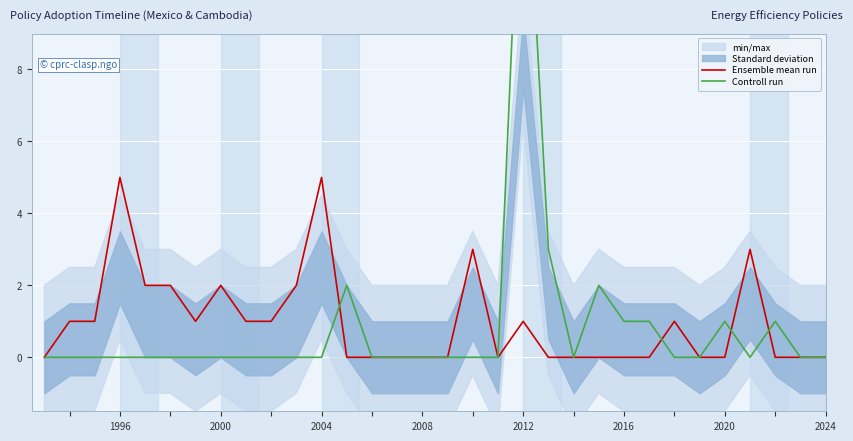

How many intersections are there between Ensemble mean run and Controll run?

4